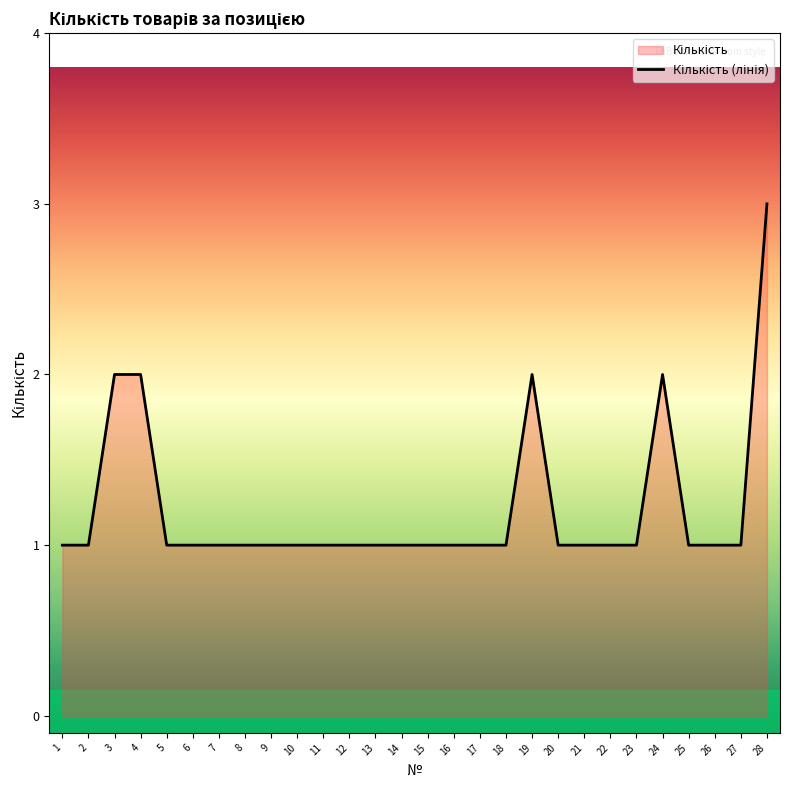

Does the chart display data point markers on the line(s)?

No